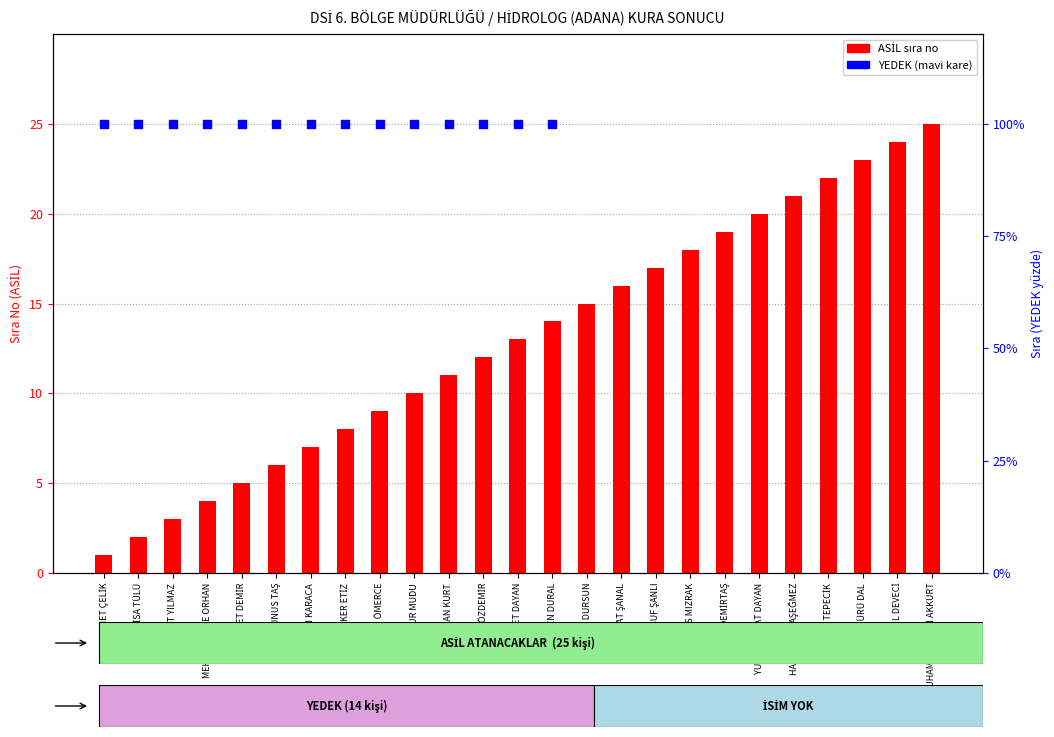

What is the ratio of the value at İSA TÜLÜ to the value at SAMET ÇELİK?

2.0